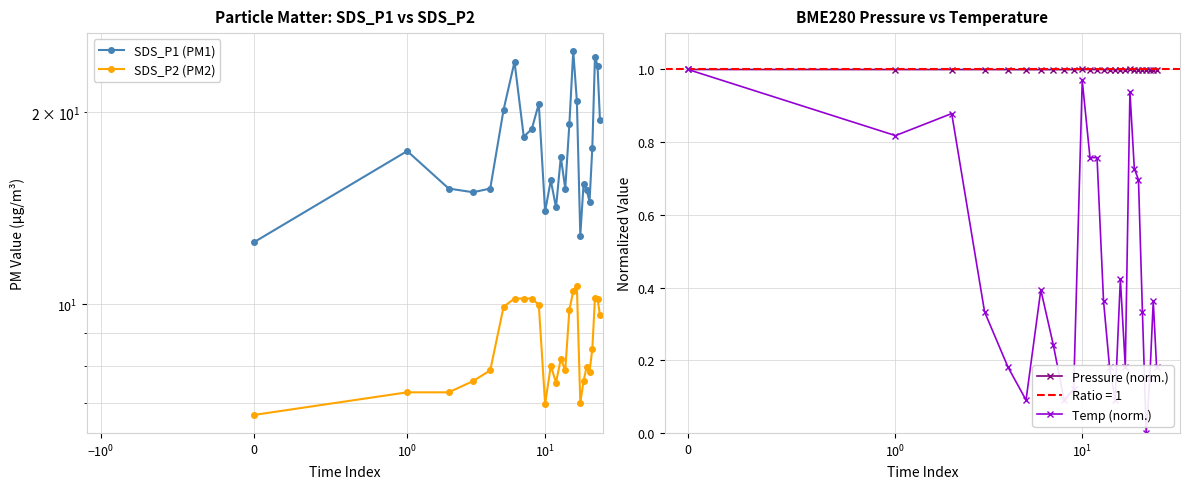

At which category is the sum across all series the highest?

16